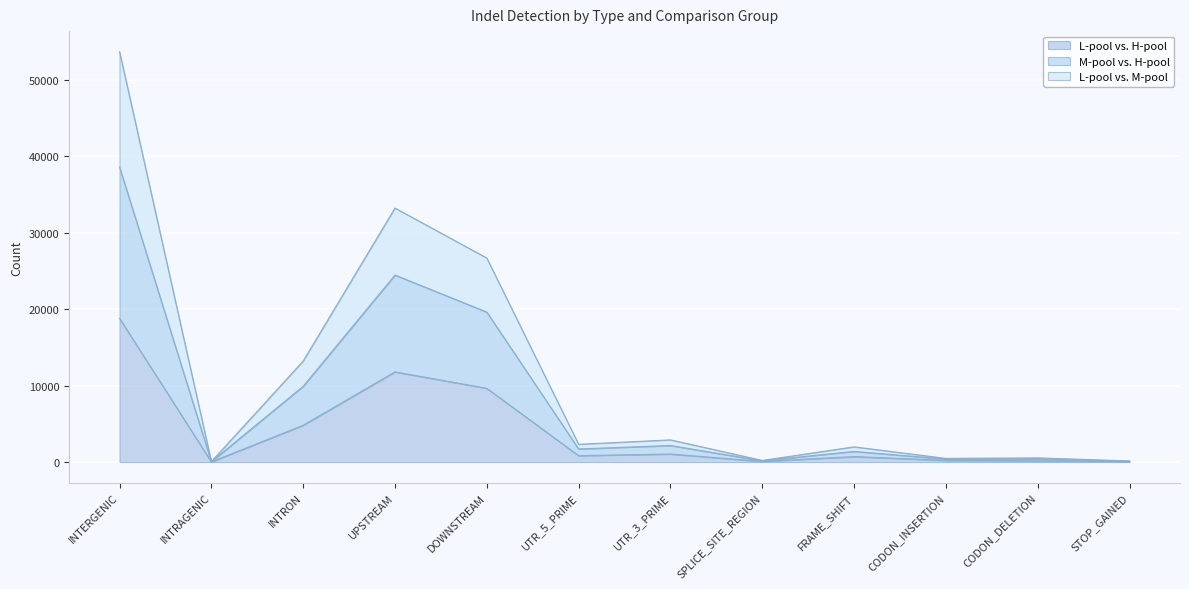

What is the value of the L-pool vs. M-pool point at the 6th from the left?

2323